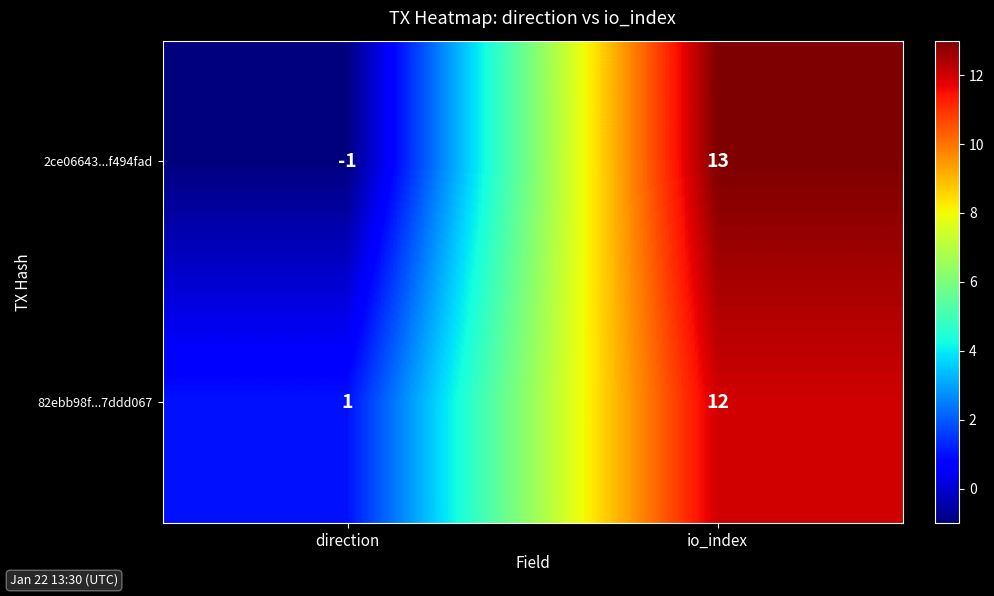

Between direction and io_index, which series saw the biggest shift?

2ce06643...f494fad